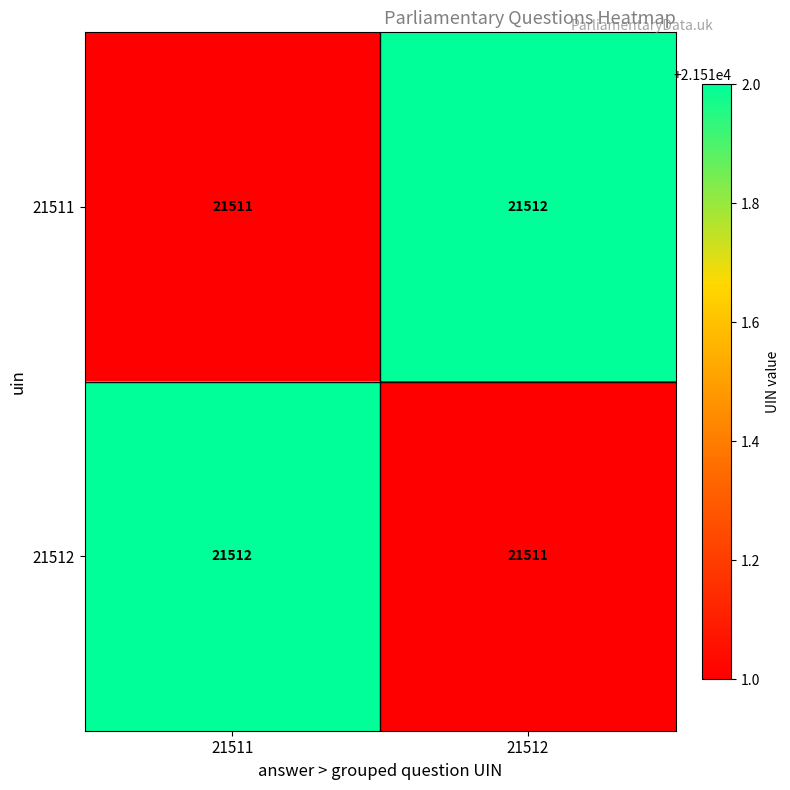

What is the spread (max minus min) of values at 21511?

1